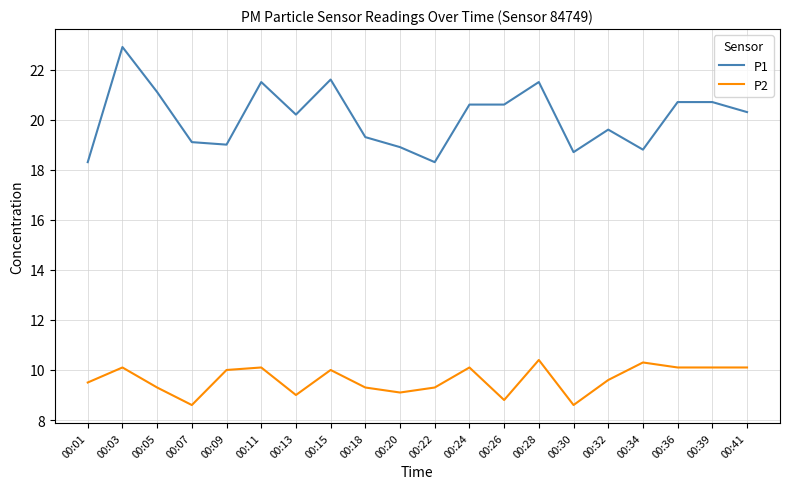

Is it true that P2 equals 8.6 at 00:30?

True